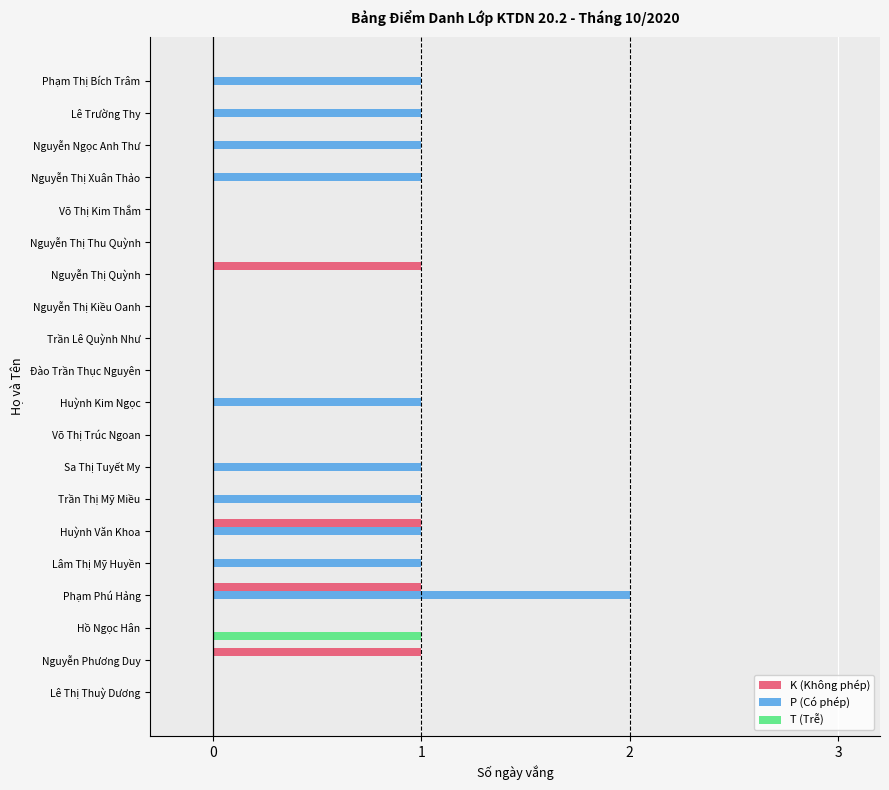

What are all the series names shown in the legend?

K (Không phép), P (Có phép), T (Trễ)